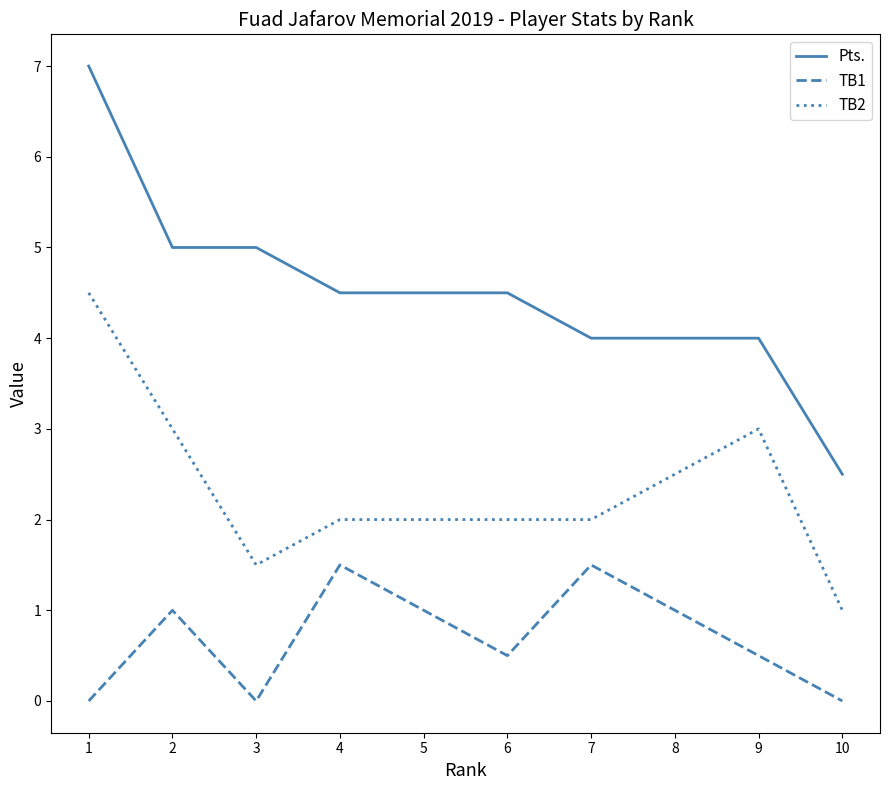

Which series has the widest spread of values?

Pts.